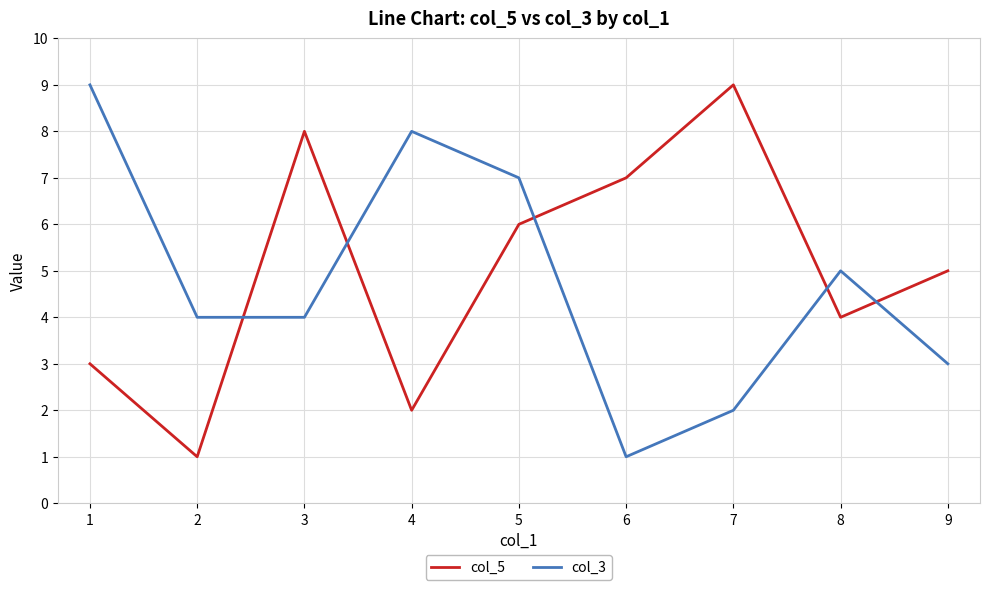

Does the chart display data point markers on the line(s)?

No